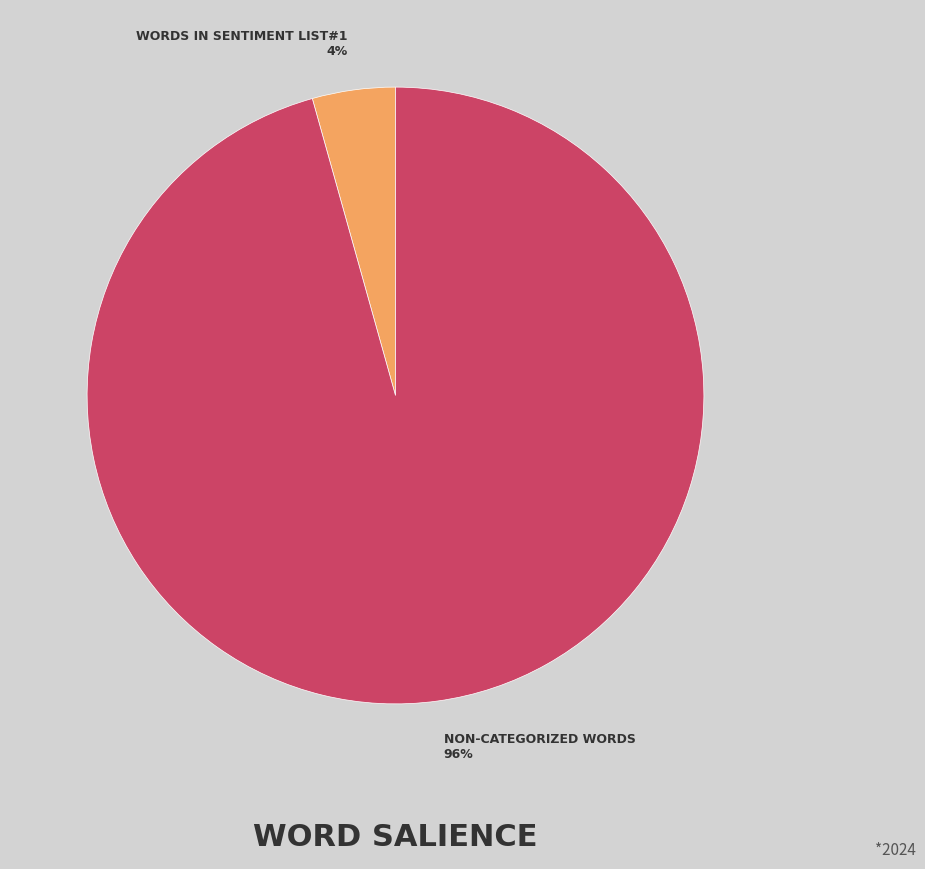

To the nearest percent, what is the average slice percentage?

50%